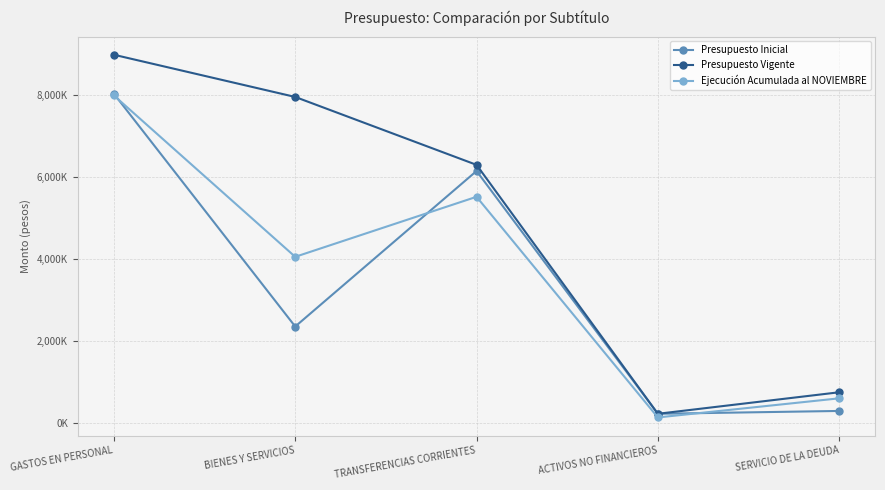

Does the chart display data point markers on the line(s)?

Yes